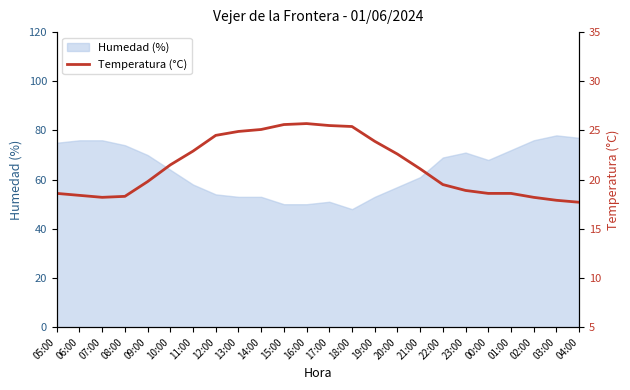

At which category does the chart reach its peak across all series?

16:00